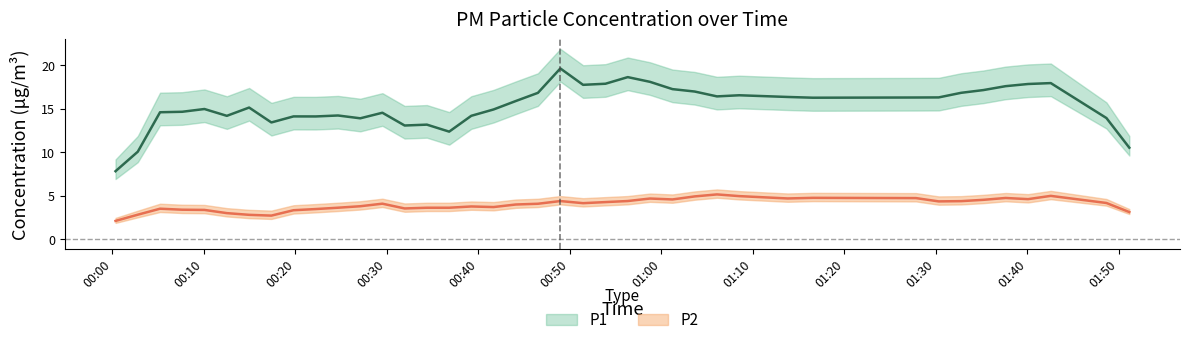

True or false: P2 and P1 cross at least once.

False